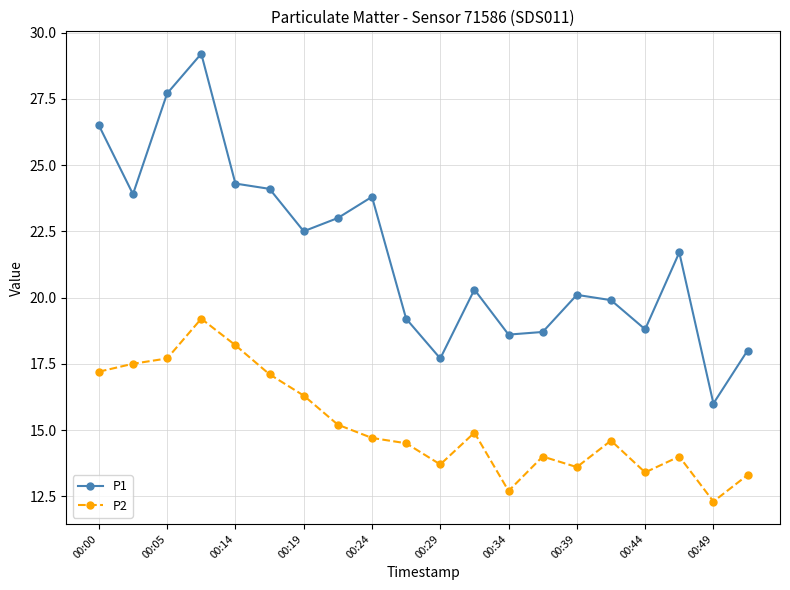

True or false: P2 and P1 cross at least once.

False